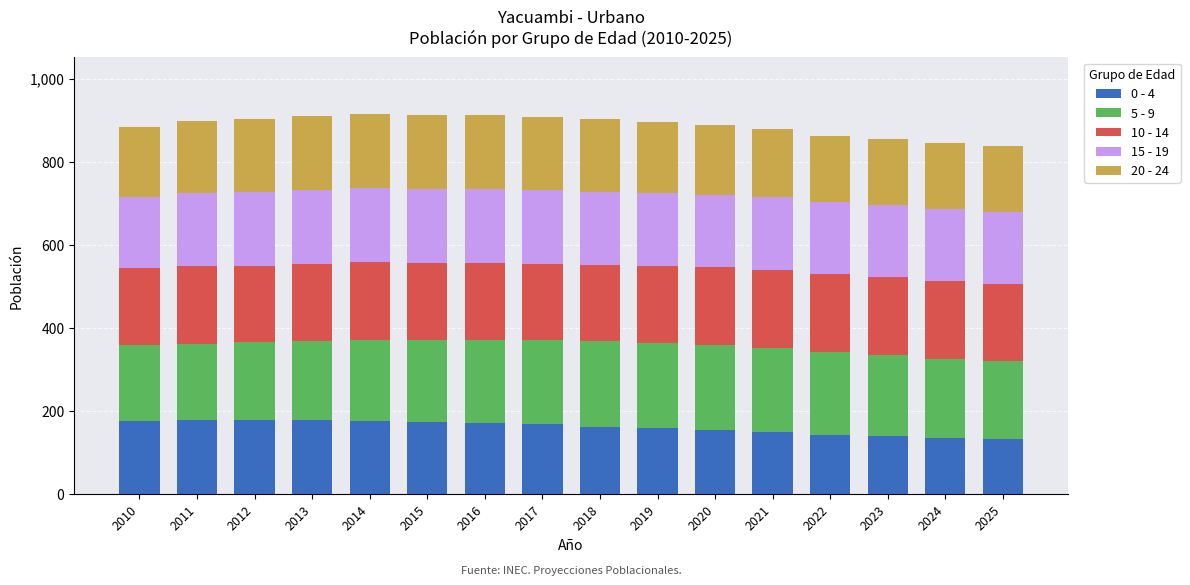

What is the total value across all series at 2020?

888